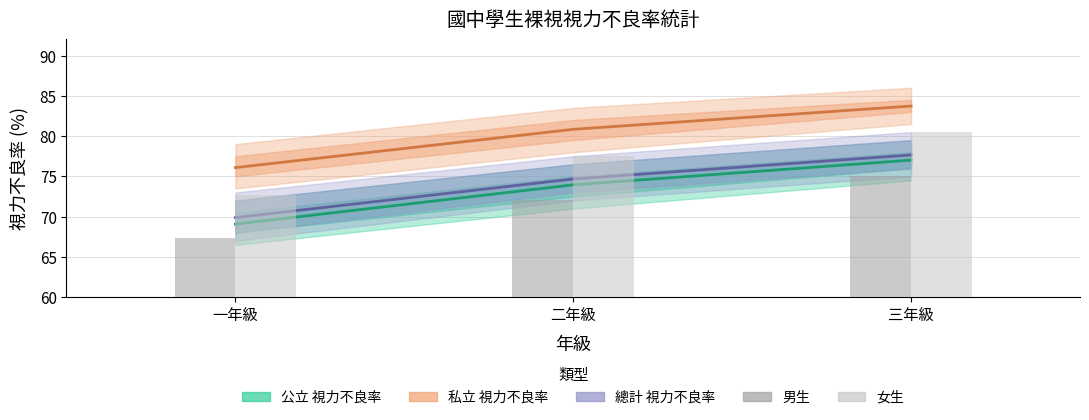

Reading left to right, what are all the values shown in this chart?

公立 視力不良率: 一年級=69.1	二年級=74.0	三年級=77.0
私立 視力不良率: 一年級=76.1	二年級=80.8	三年級=83.7
總計 視力不良率: 一年級=69.9	二年級=74.7	三年級=77.7
男生 視力不良率: 一年級=67.4	二年級=72.1	三年級=75.0
女生 視力不良率: 一年級=72.6	二年級=77.5	三年級=80.5